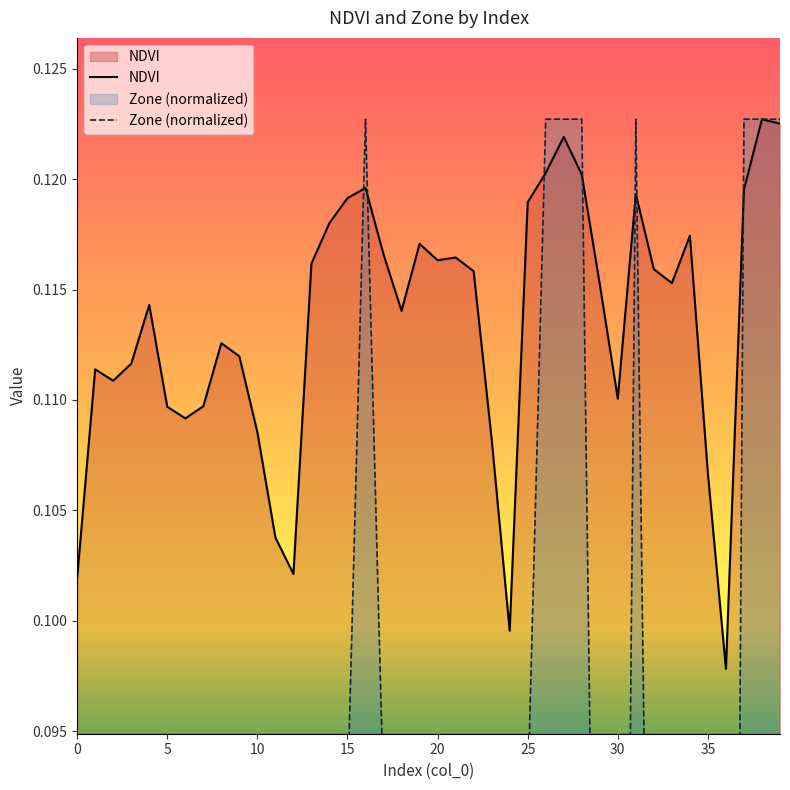

List the series in order of their peak value, highest first.

NDVI, Zone (normalized)